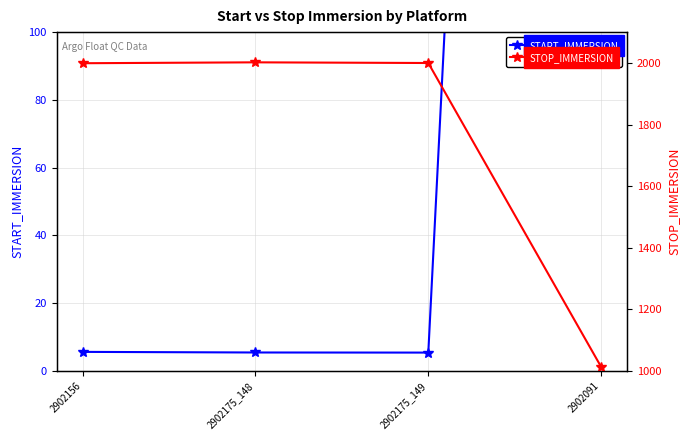

True or false: STOP_IMMERSION has more than 0 interior local peaks.

True